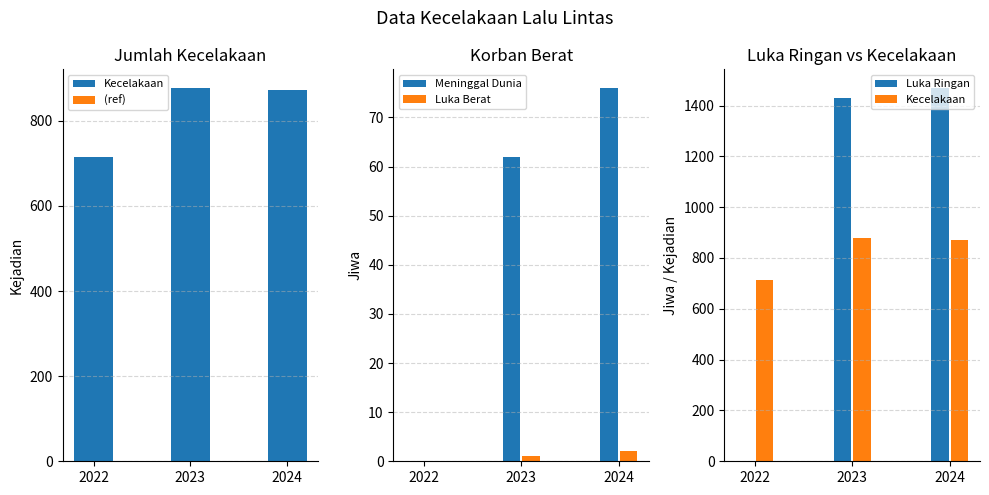

At which category does the chart reach its peak across all series?

2024